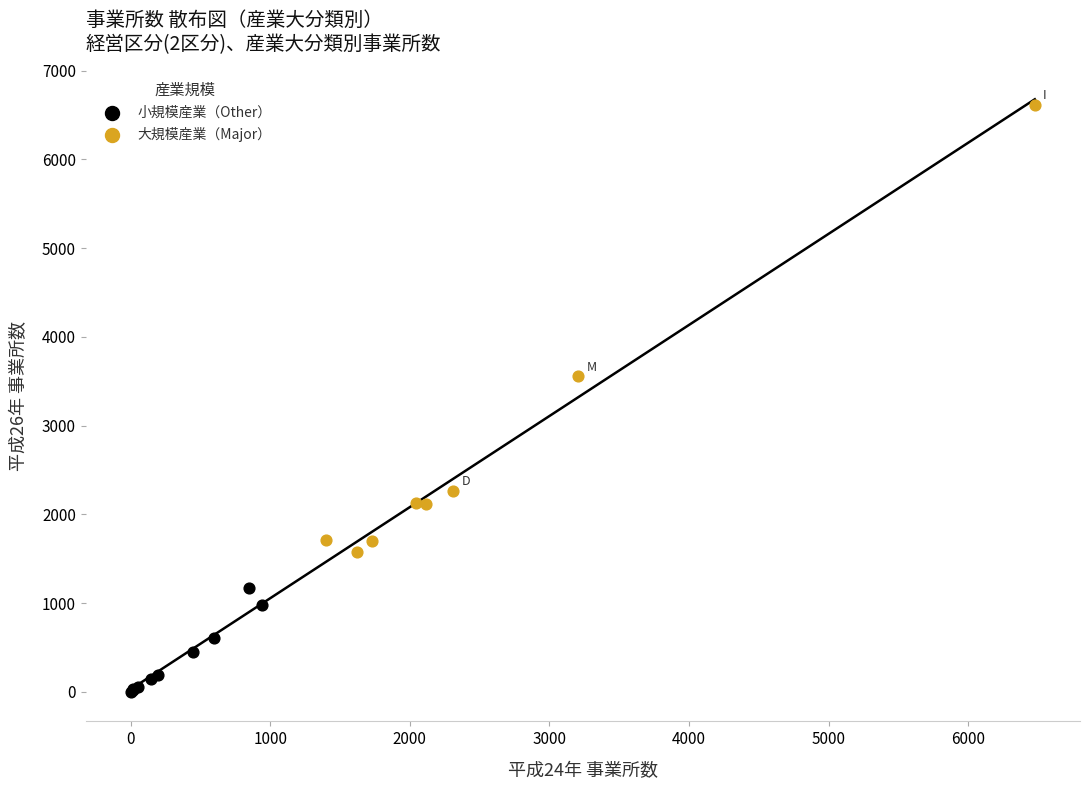

What are all the series names shown in the legend?

小規模産業（Other）, 大規模産業（Major）